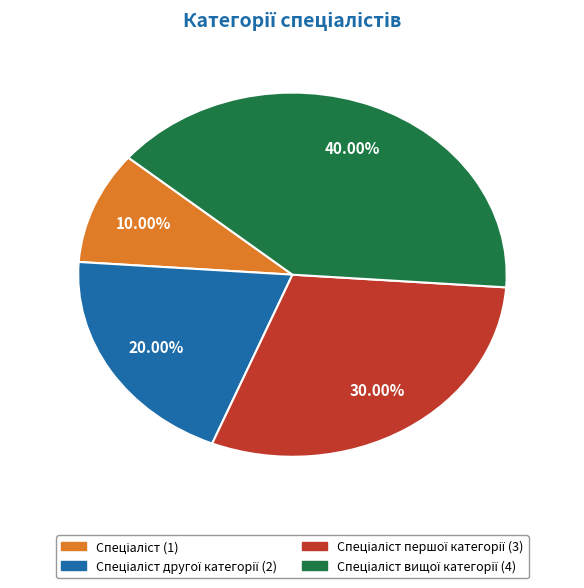

Does any single category account for the majority?

No